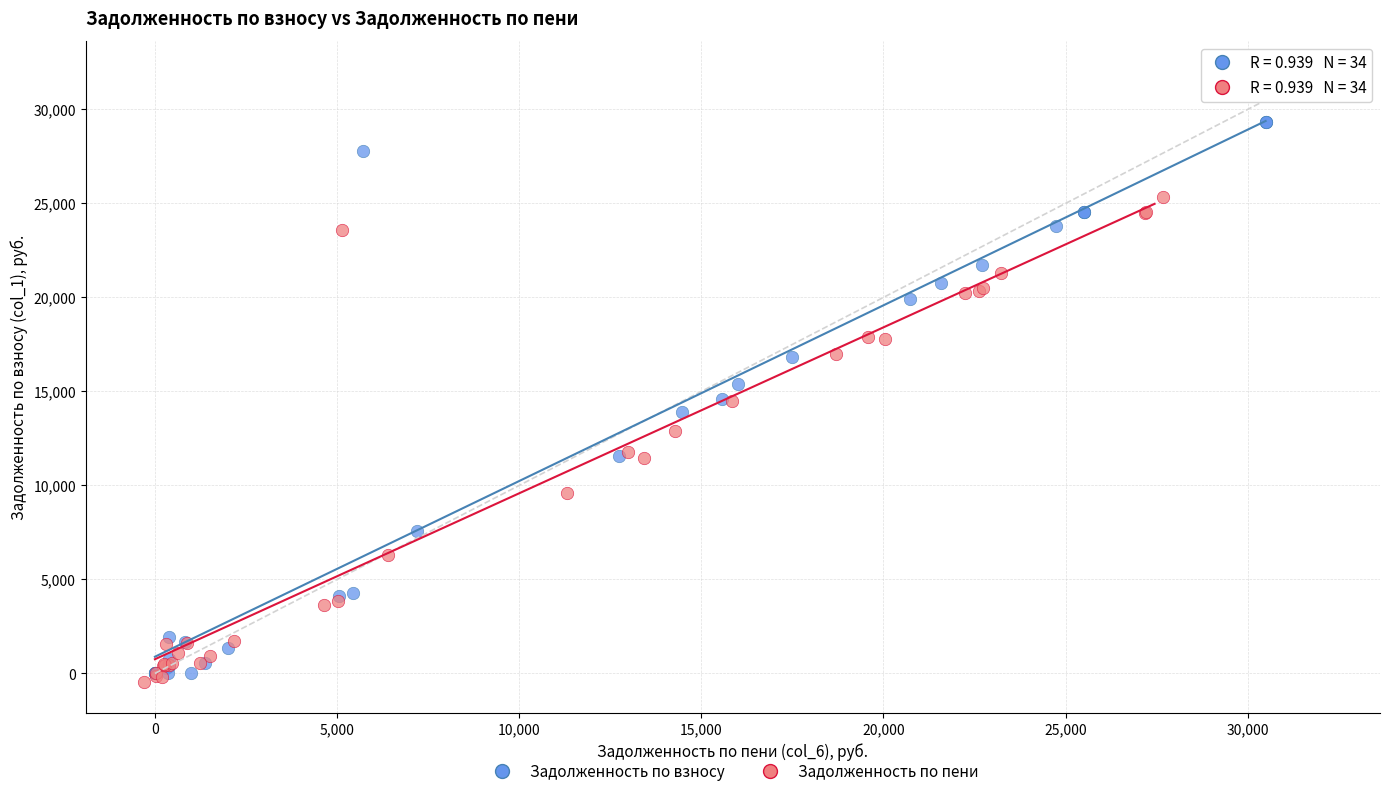

Which series has the largest Y range (max minus min)?

Задолженность по взносу